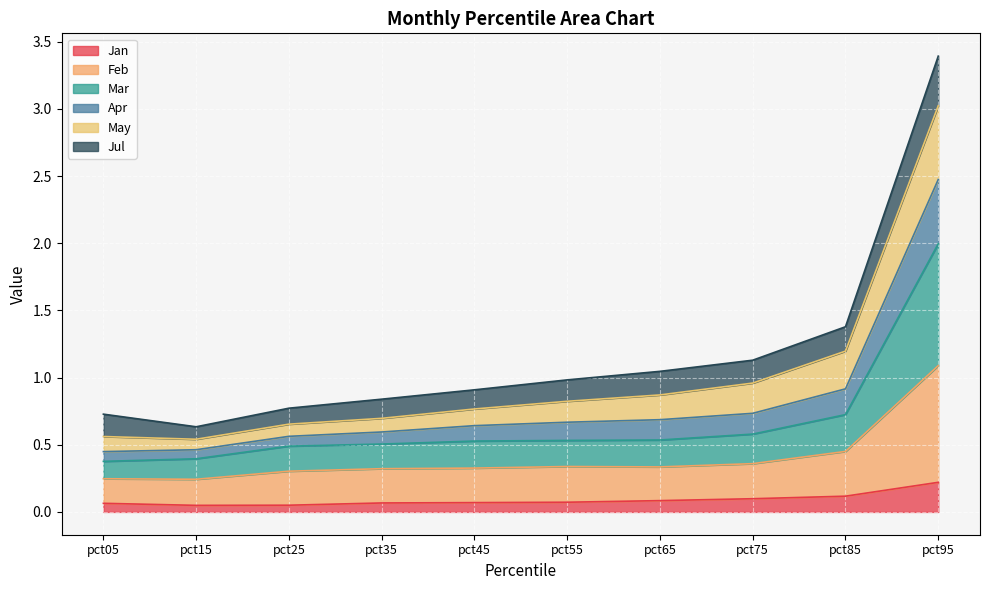

Which category has the lowest value across all series?

pct15